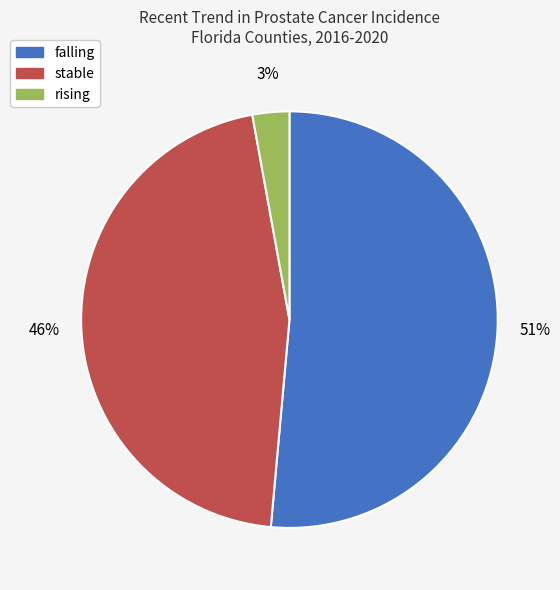

The falling slice represents 51% of the pie. True or false?

True